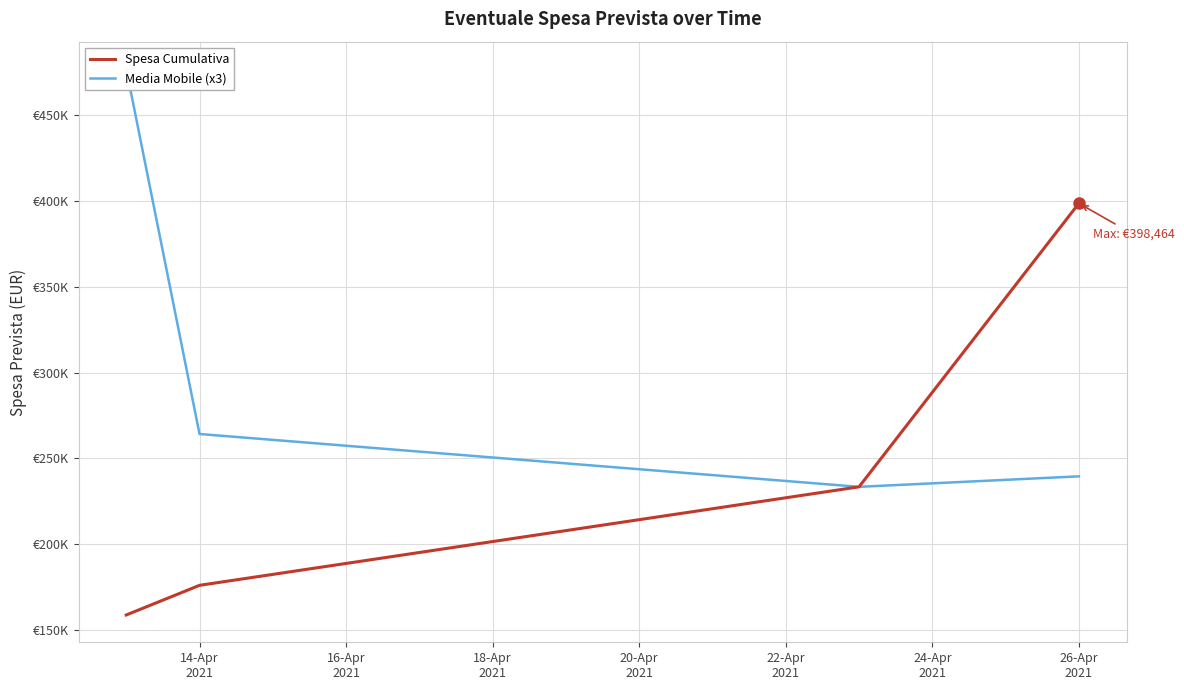

What is the average value of the Spesa Cumulativa series?

241740.6